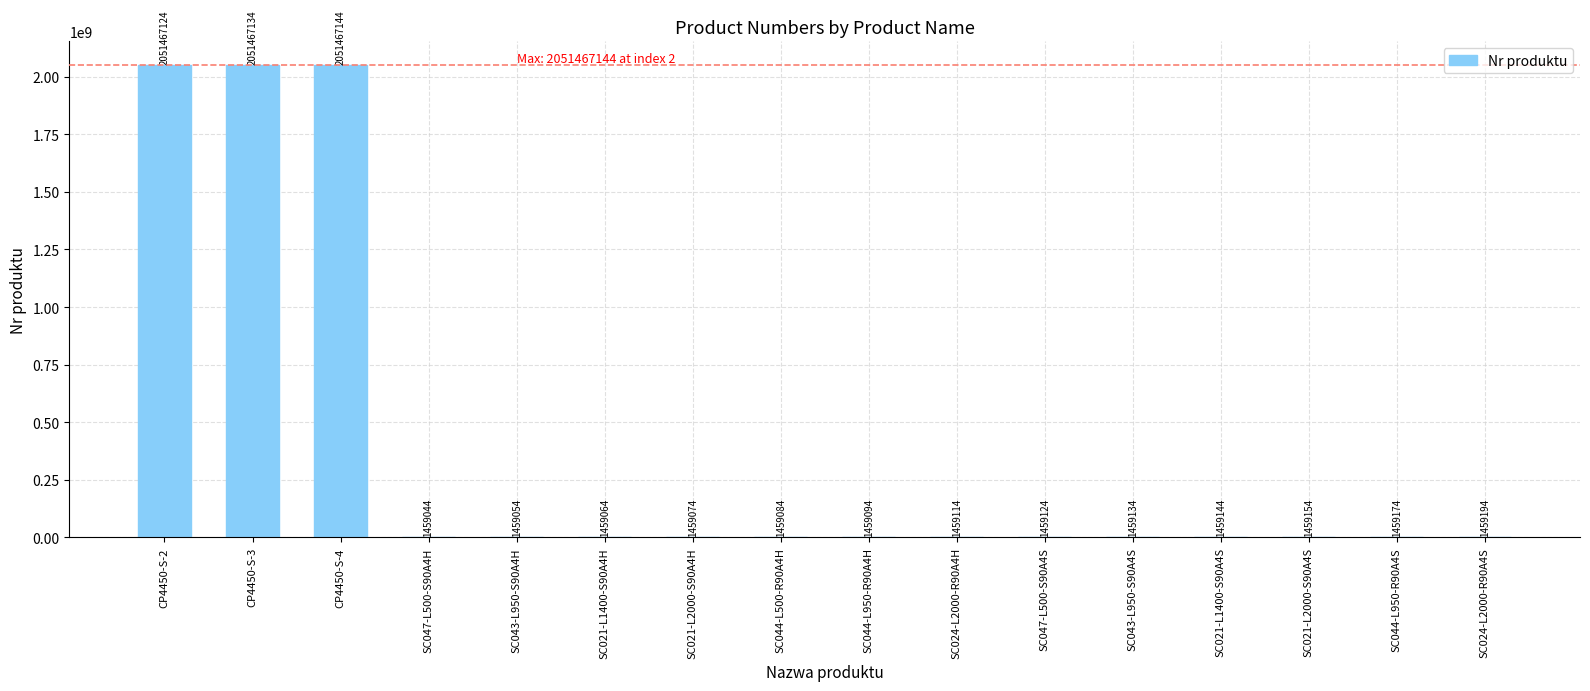

What is the greatest value displayed?

2051467144